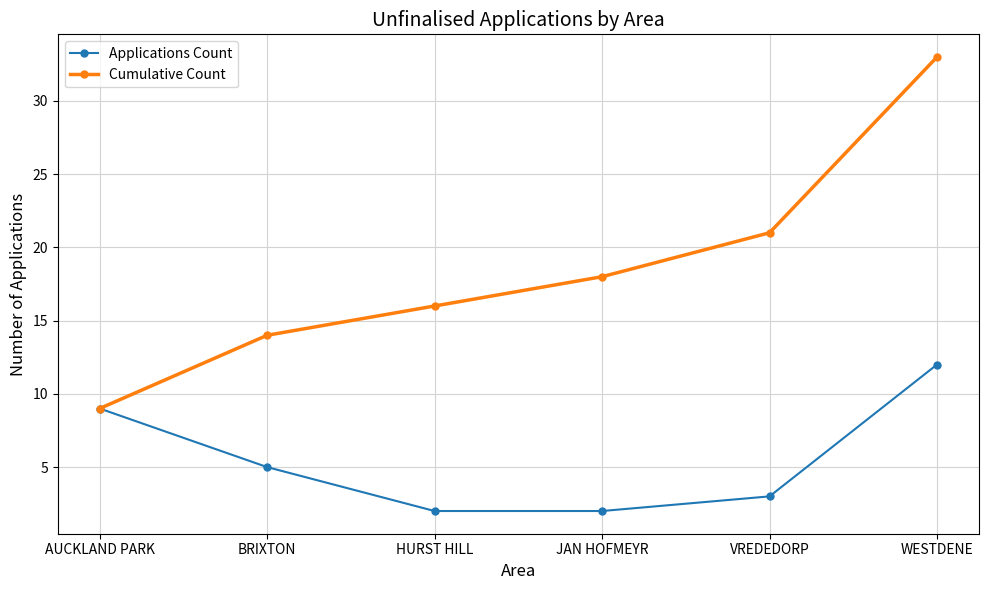

Is the value of Cumulative Count at AUCKLAND PARK greater than the value of Applications Count at JAN HOFMEYR?

Yes